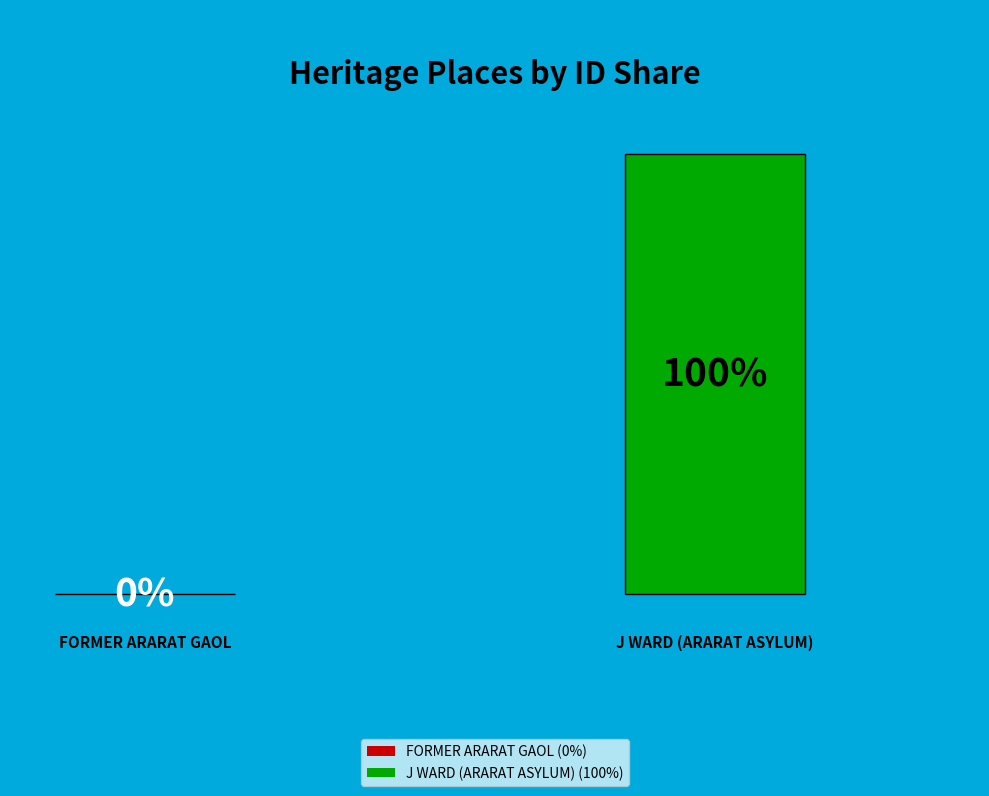

What percentage is the J WARD (ARARAT ASYLUM) slice, to the nearest percent?

100%